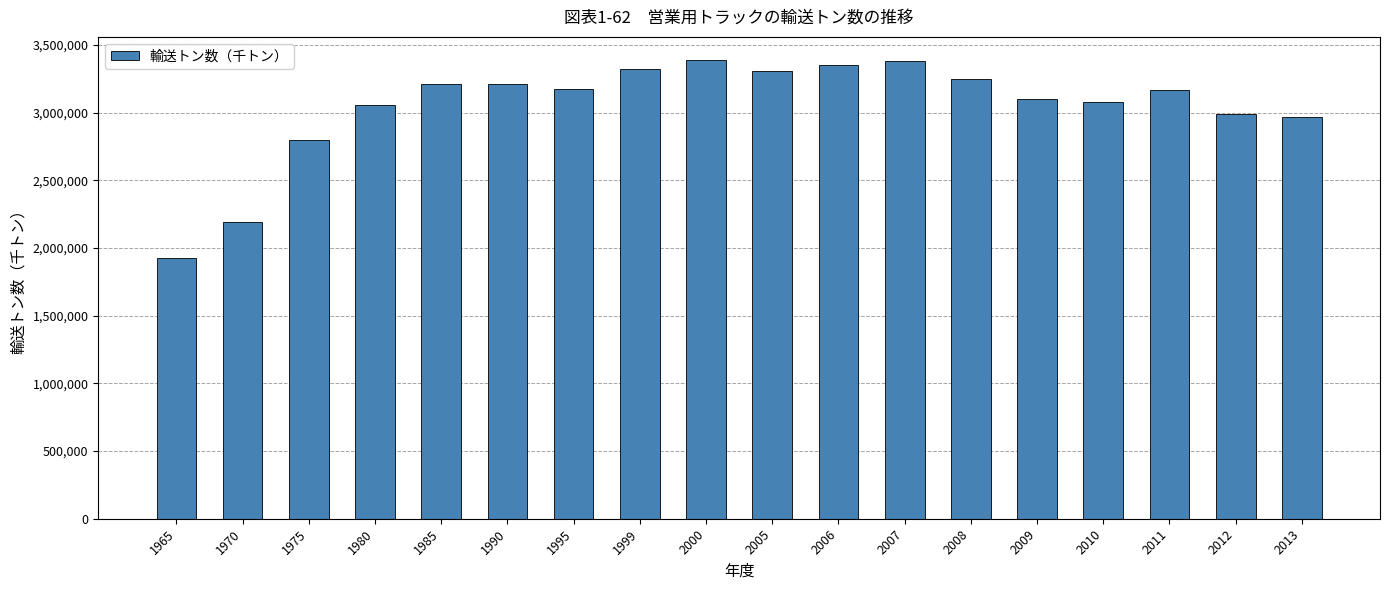

What is the approximate value at 1970?

2188684